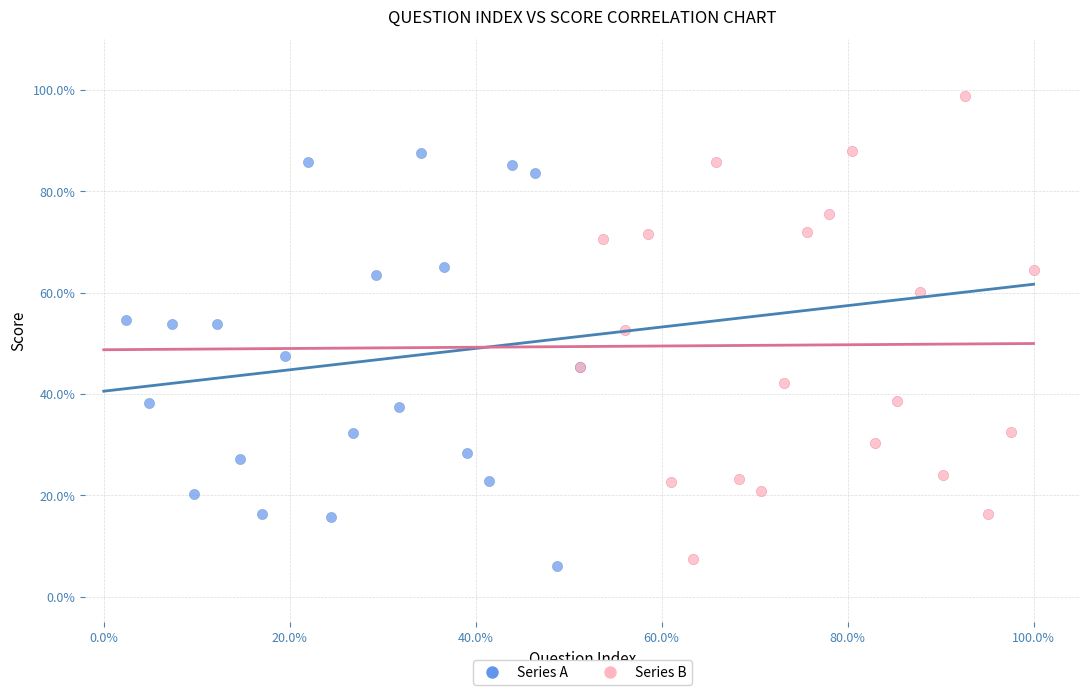

Which series contains the lowest Y value?

Series A